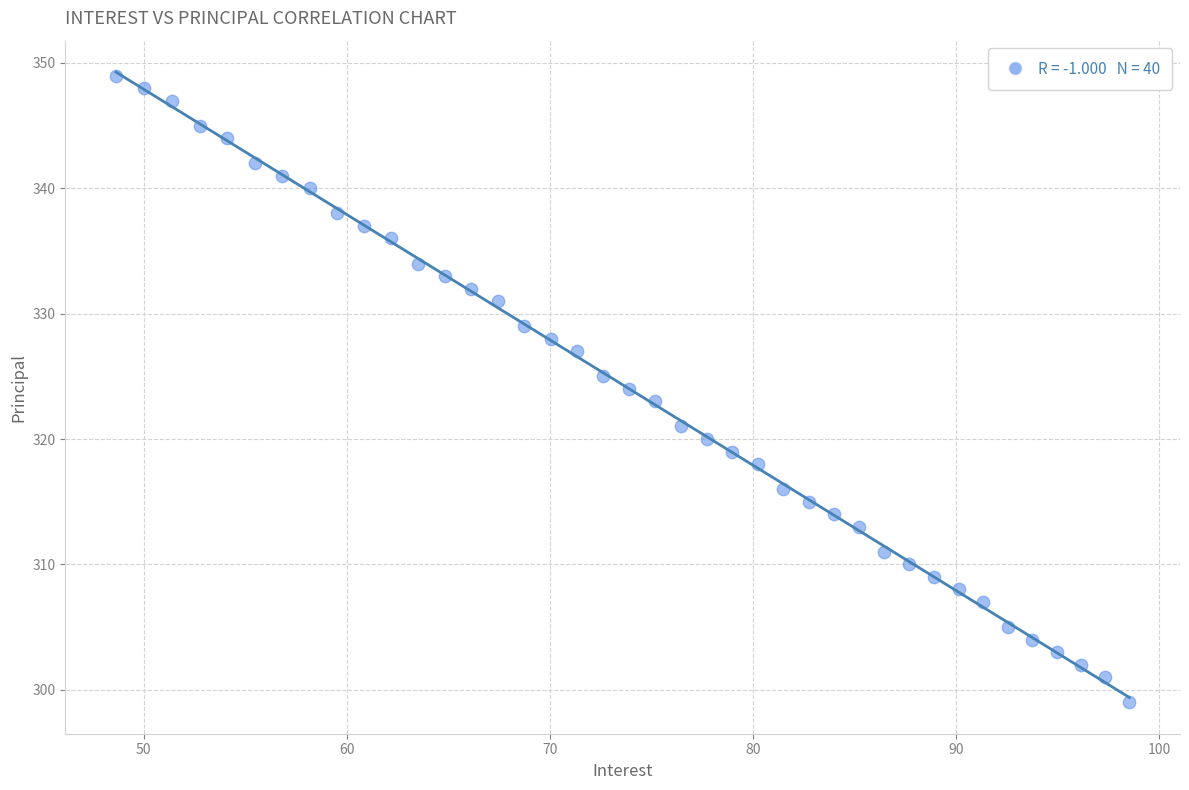

What is the range of Y values (max minus min)?

50